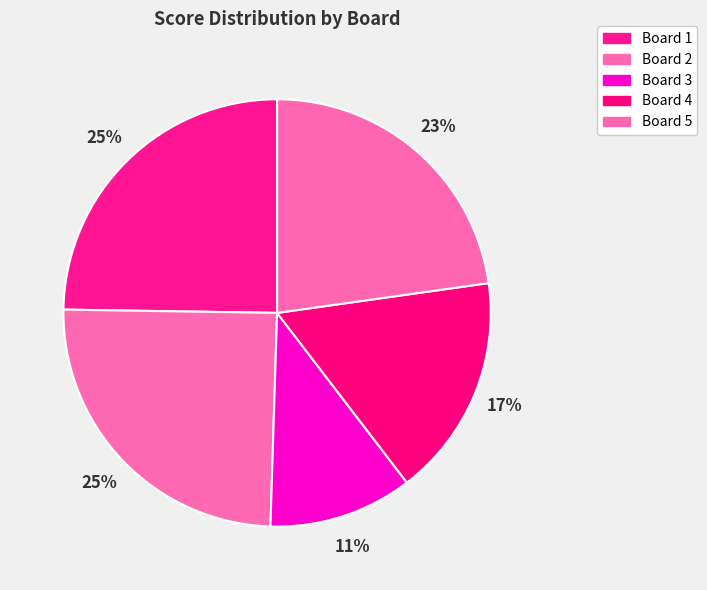

What percentage is the Board 2 slice, to the nearest percent?

25%